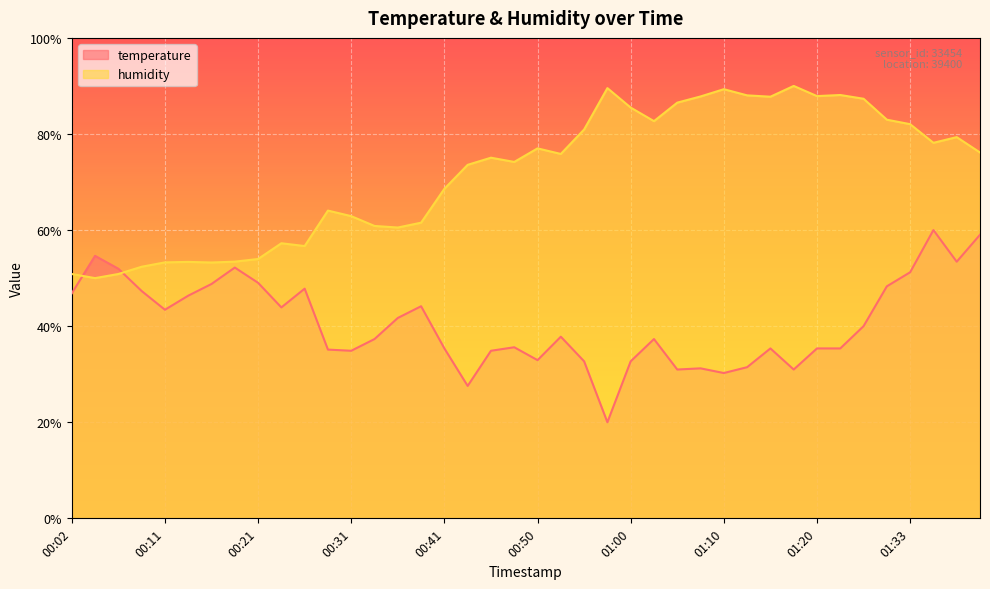

The value of temperature at 00:53 is 58.5. True or false?

False